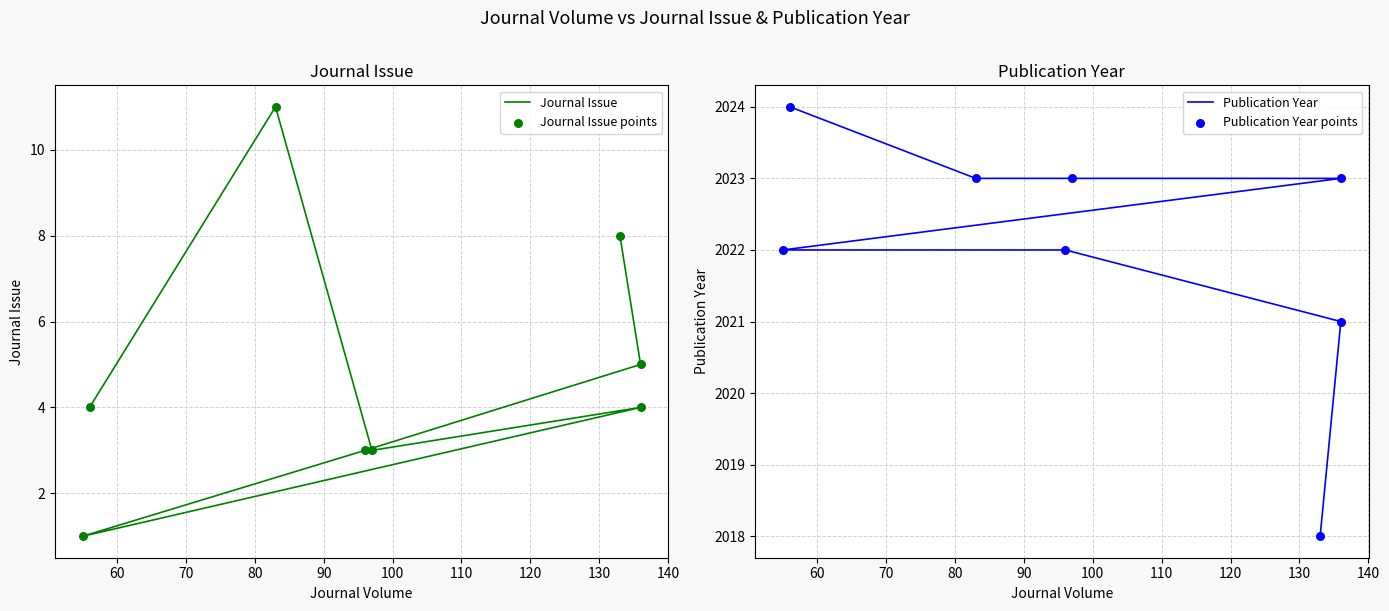

Is the value of Publication Year at 110 greater than the value of Publication Year points at 80?

Yes